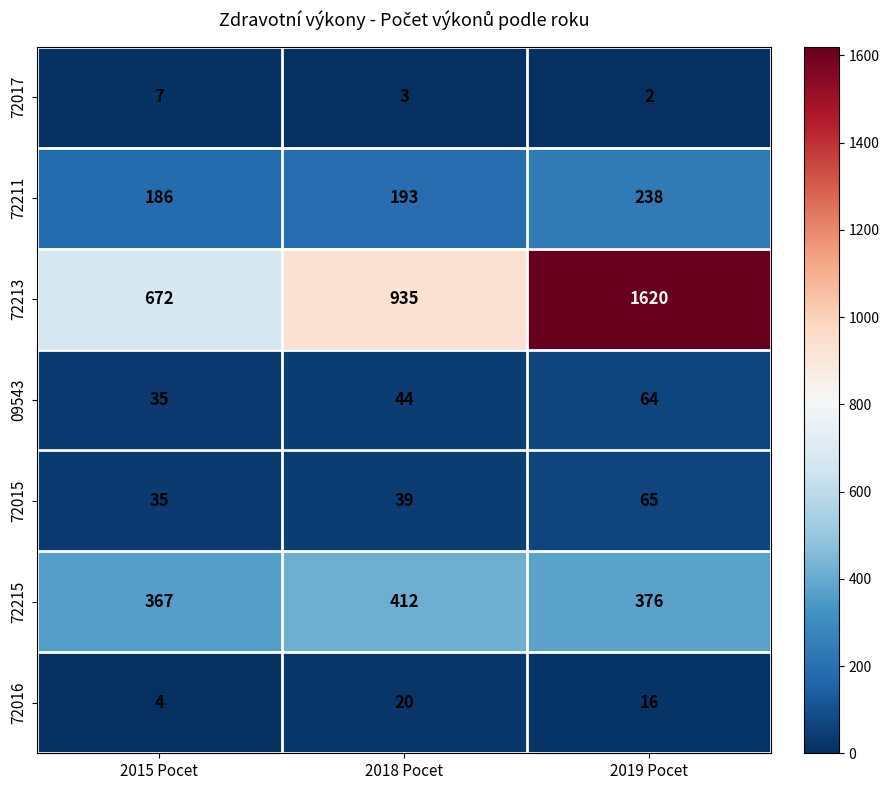

Count the 72017 values in the range 2 to 7.

3